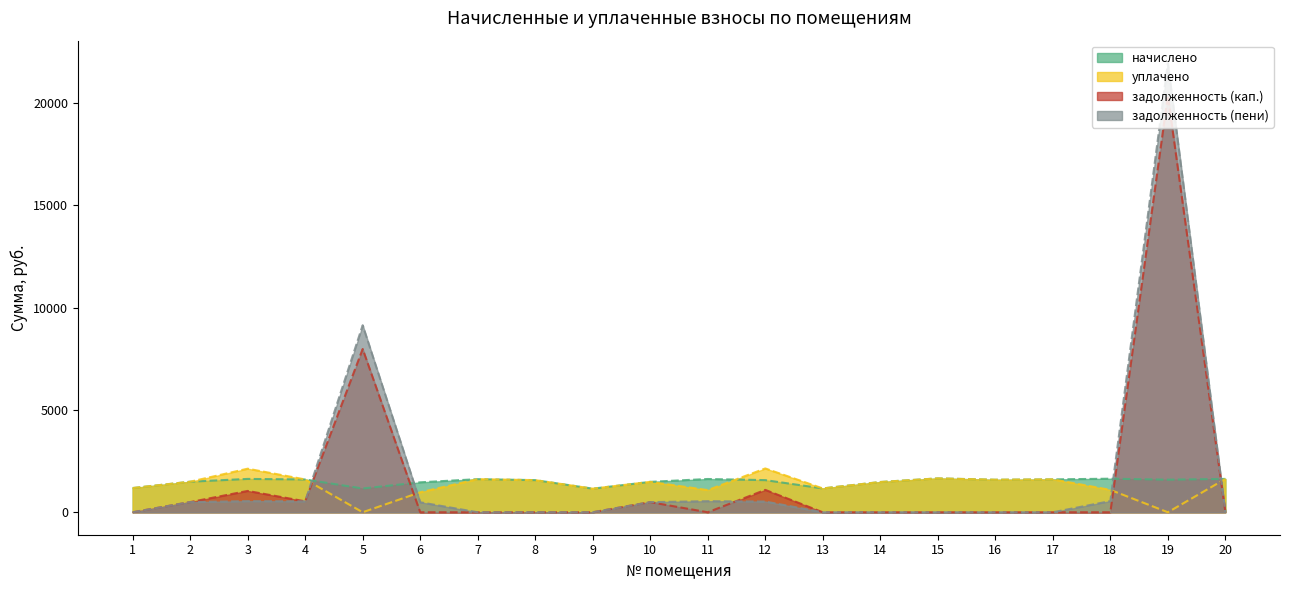

Which series changed the most between 8 and 18?

задолженность (пени)